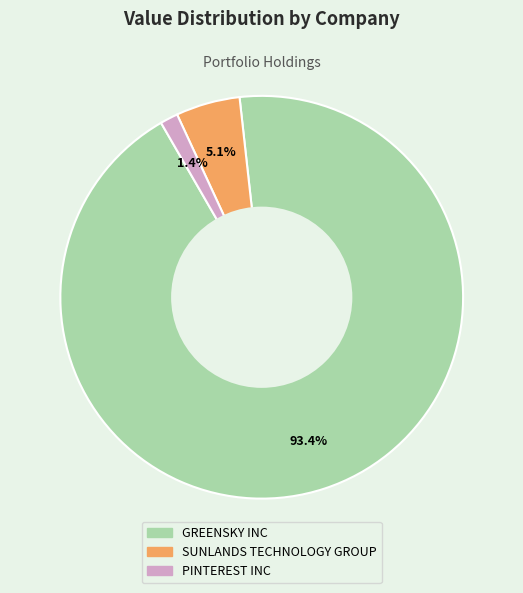

Is it true that PINTEREST INC is 10% of the pie?

False